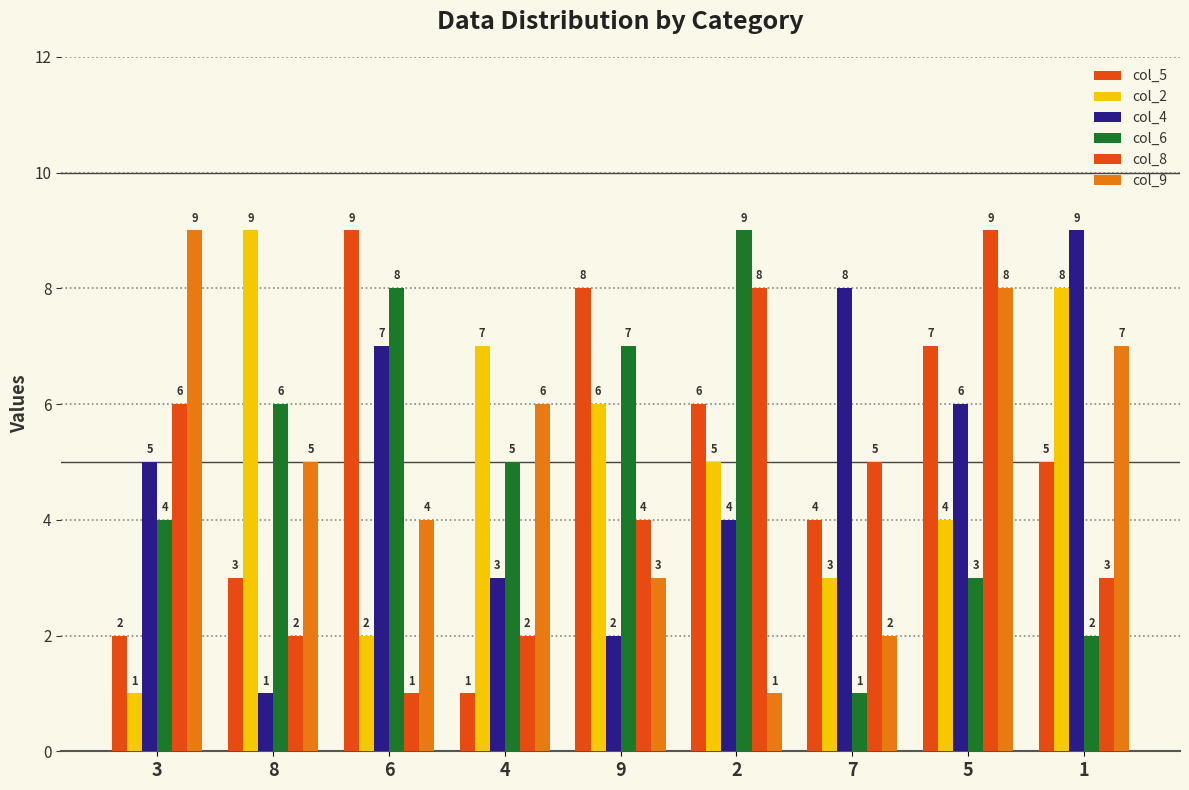

Rank the categories by col_6 value from highest to lowest.

2, 6, 9, 8, 4, 3, 5, 1, 7